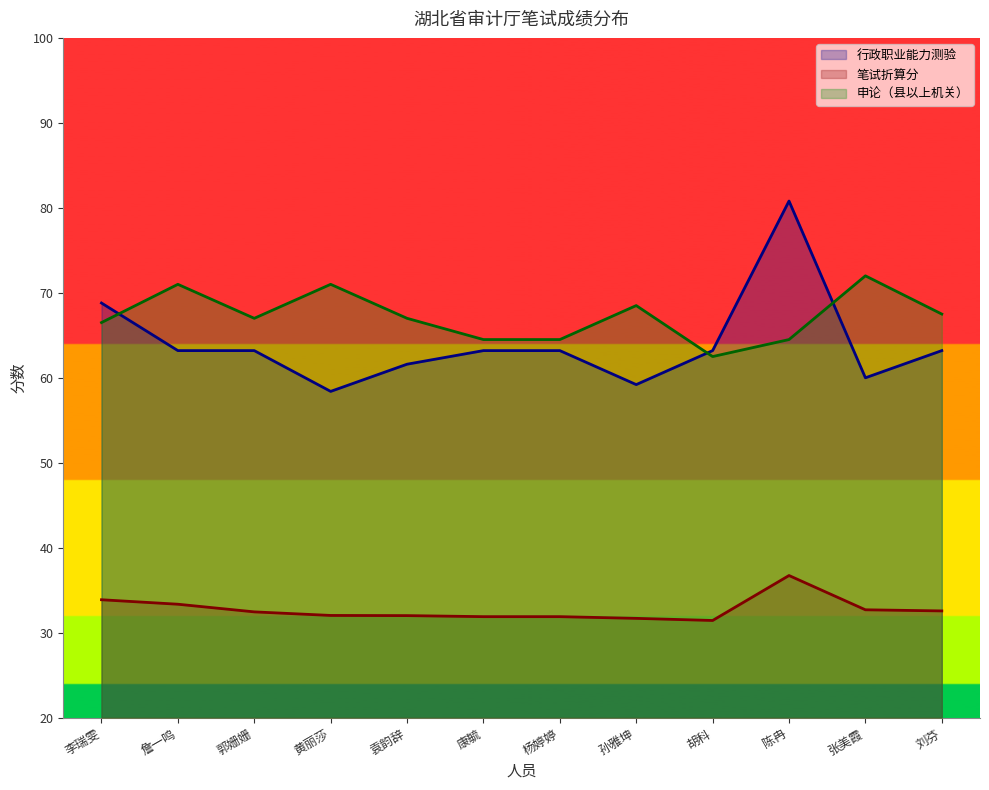

Rank the categories by 笔试折算分 value from highest to lowest.

陈冉, 李瑞雯, 詹一鸣, 张美霞, 刘芬, 郭姗姗, 黄丽莎, 袁韵辞, 康毓, 杨婷婷, 孙雅坤, 胡科